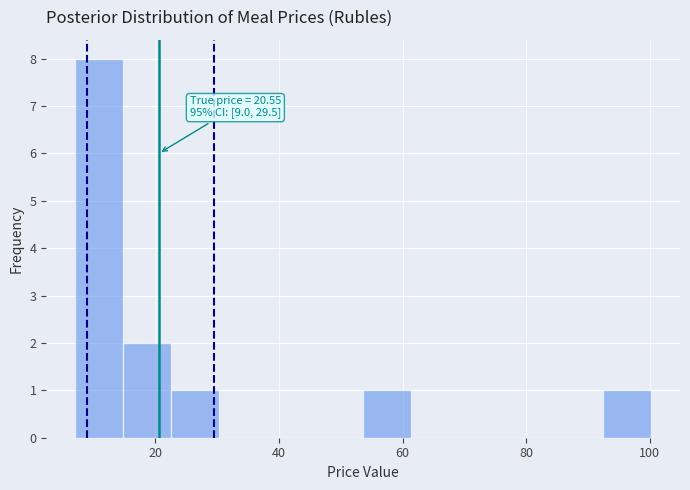

Read against the x-axis, roughly where is the centre of the tallest bar?

10